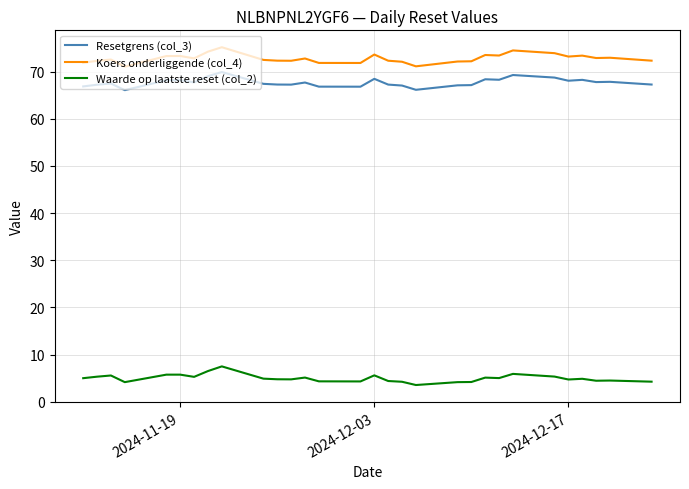

Which series has the widest spread of values?

Koers onderliggende (col_4)